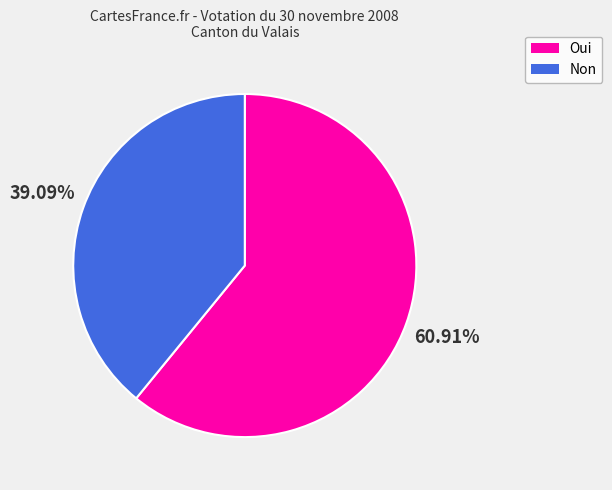

What is the largest slice in the pie chart?

Oui